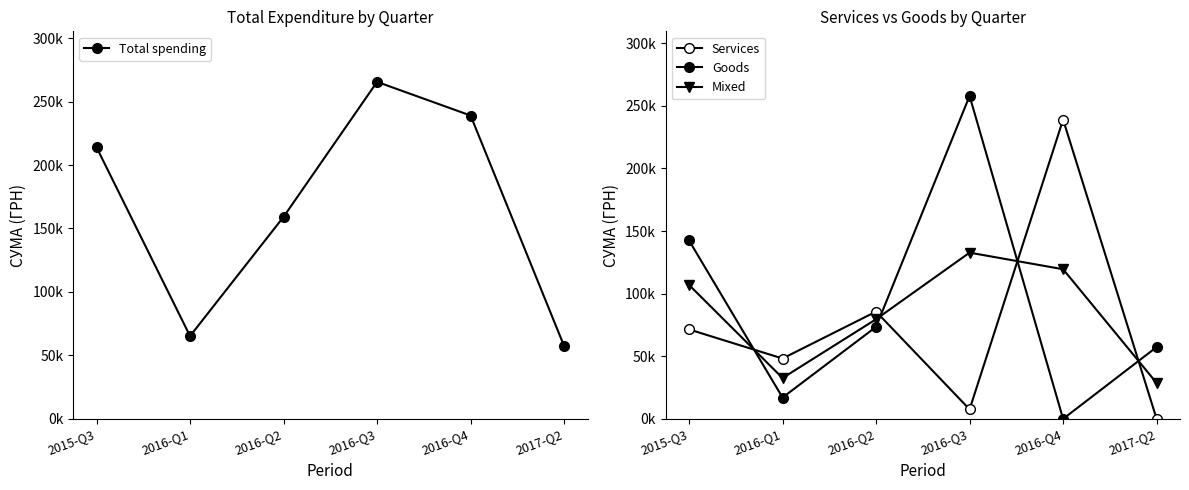

Is this an area chart (filled region under the line)?

No